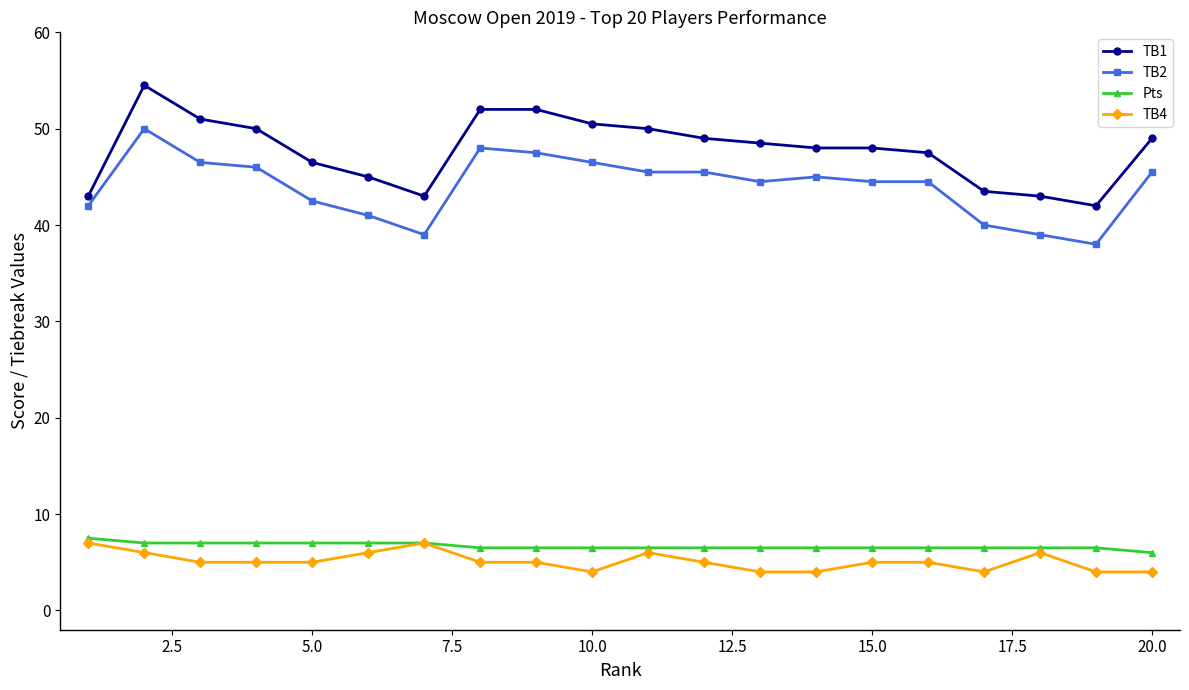

Which series has the largest total across all categories?

TB1